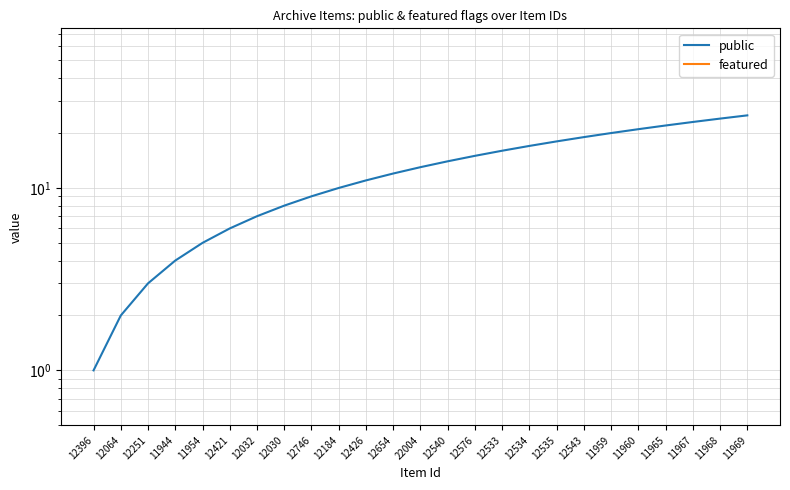

Is it true that public equals 23.0 at 11967?

True